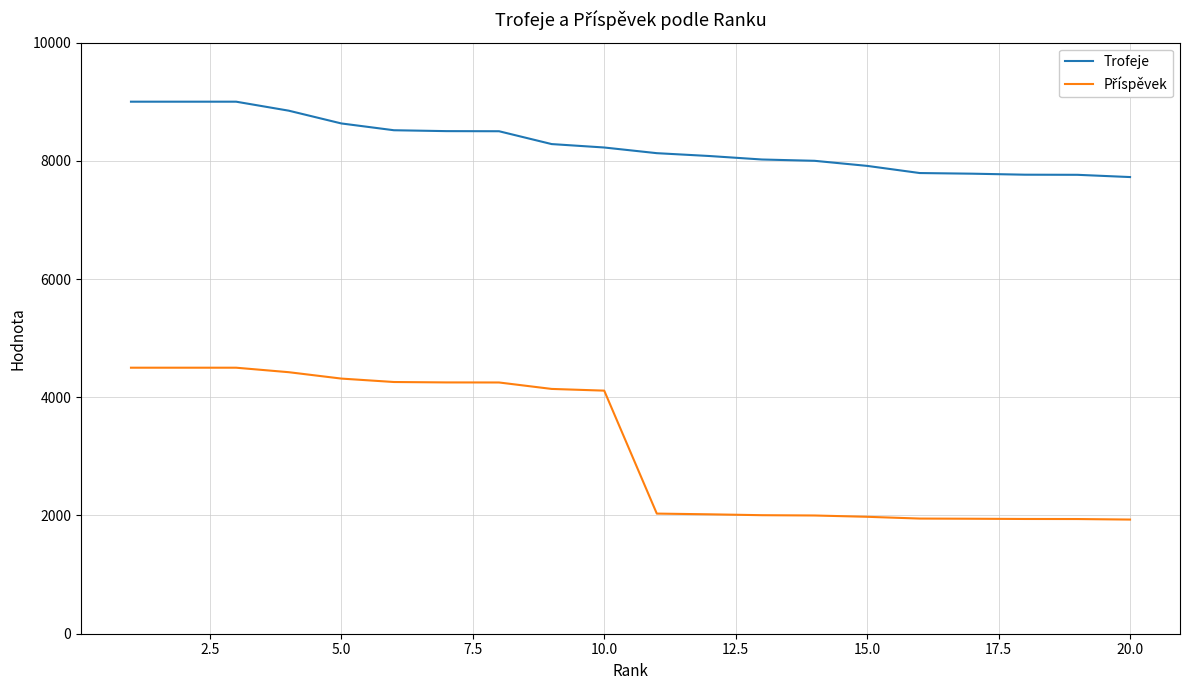

What is the difference between the maximum and minimum values in the Trofeje series?

1275